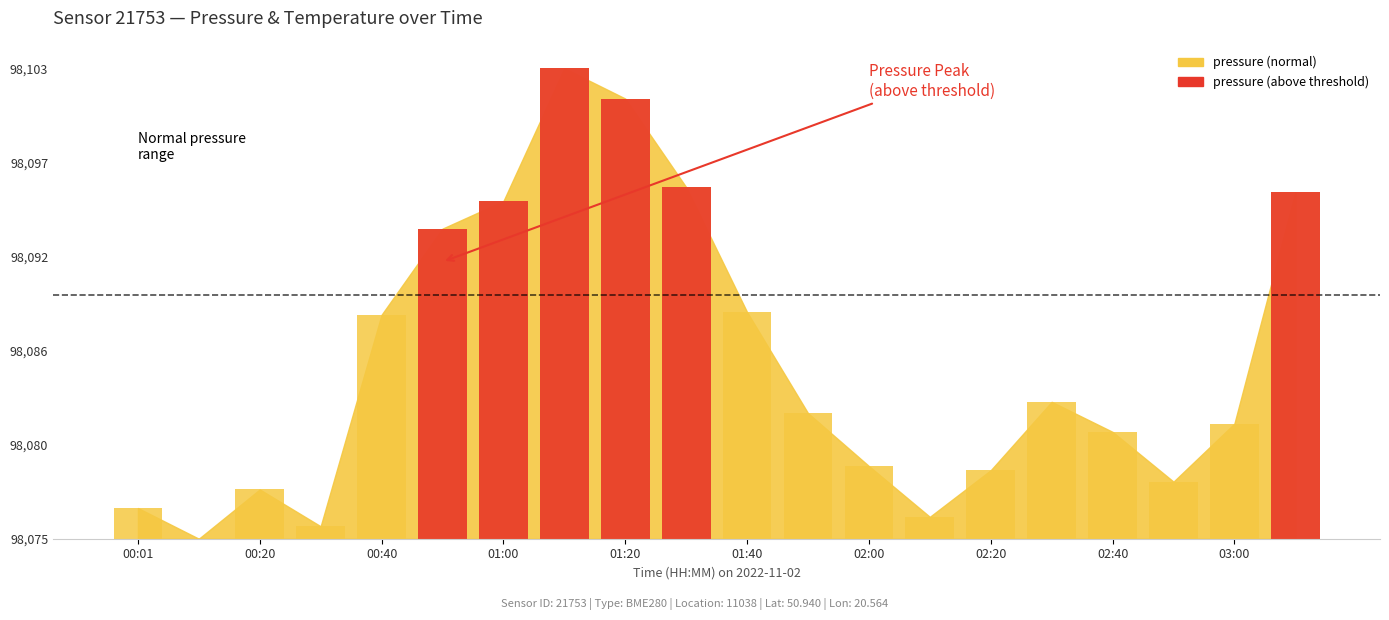

What is the difference between the maximum and minimum values?

28.4